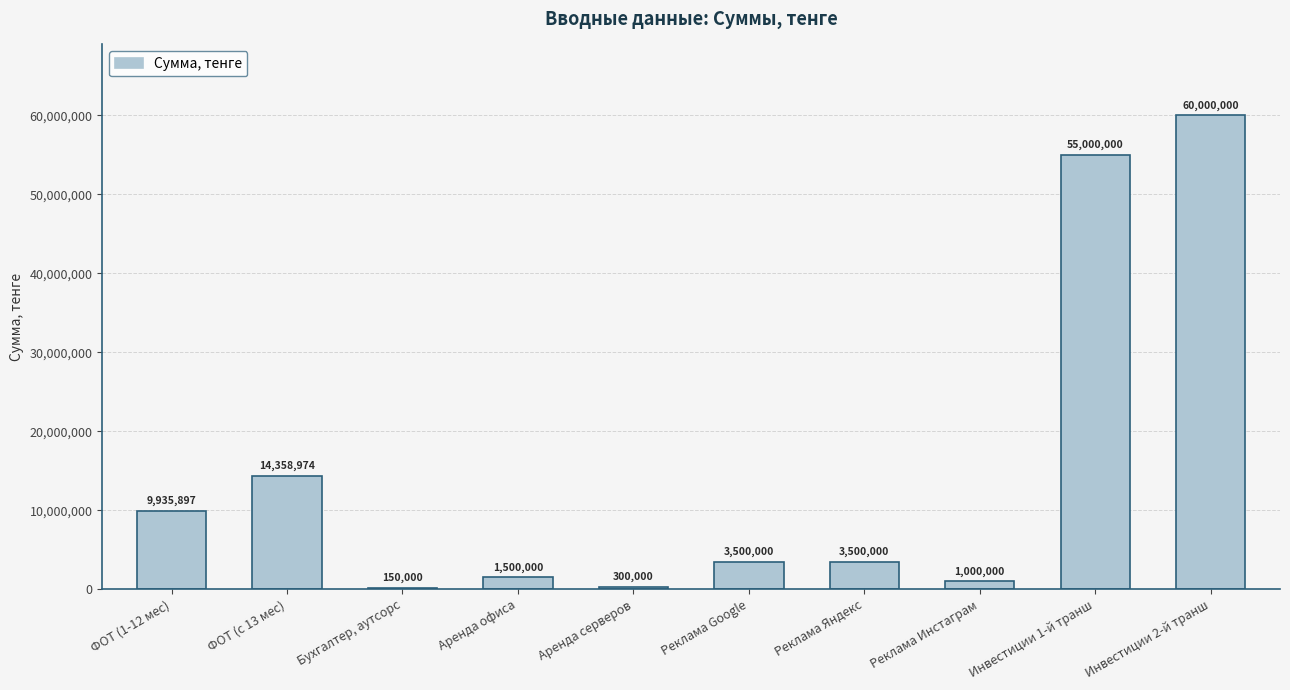

Where does the data first go above 3500000?

ФОТ (1-12 мес)